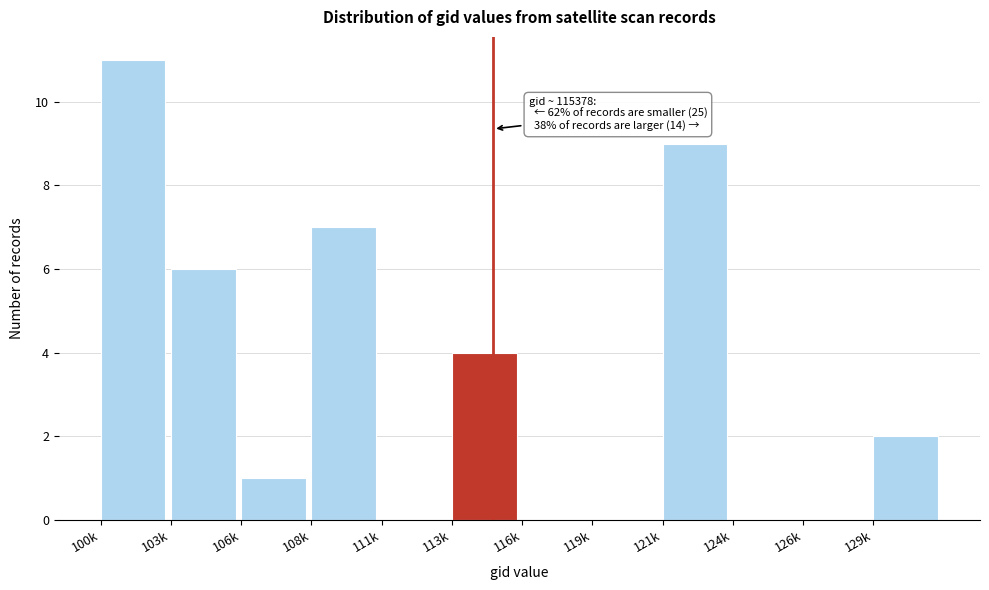

Reading left to right, extract all data points from this chart.

100k=11	103k=6	106k=1	108k=7	111k=0	113k=4	116k=0	119k=0	121k=9	124k=0	126k=0	129k=2